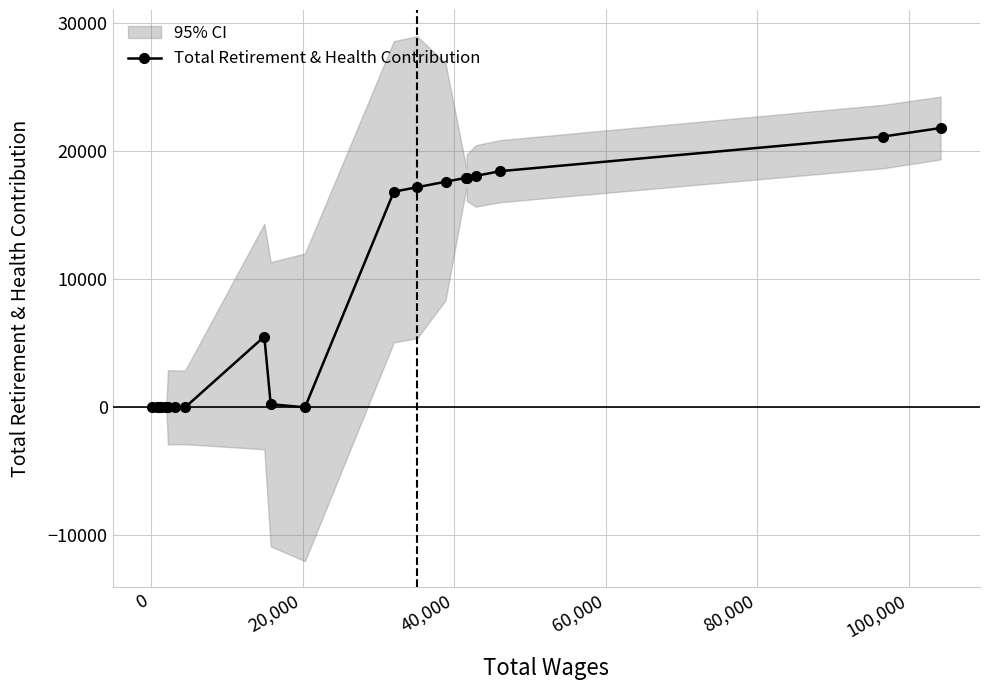

How many lines are shown in the chart?

1